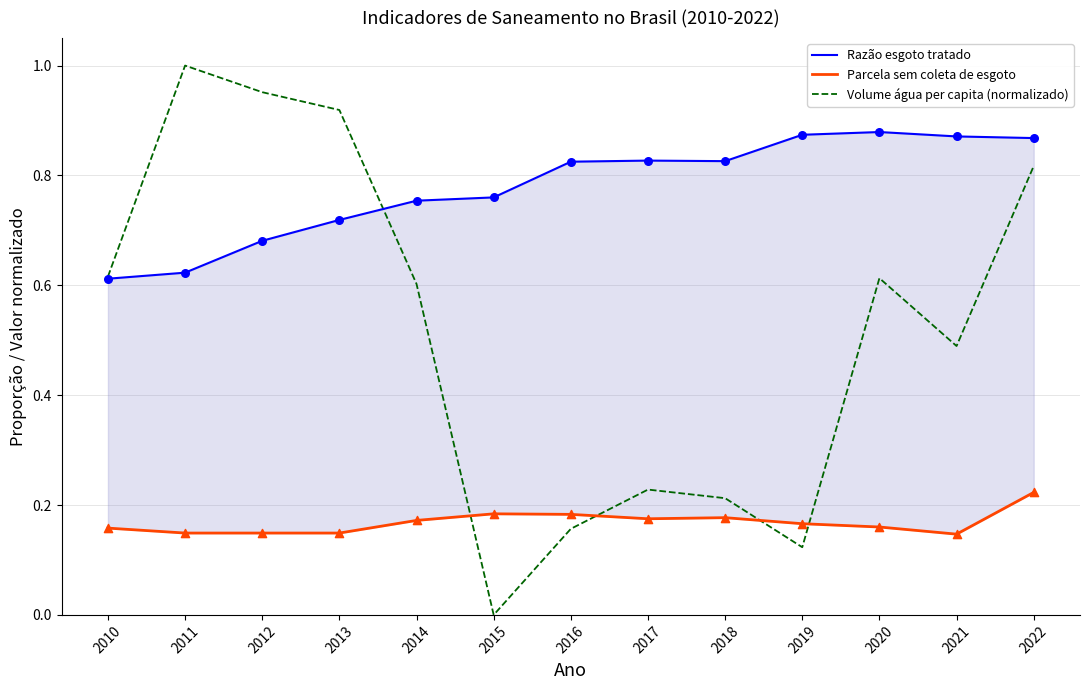

At which category is the sum across all series the highest?

2022